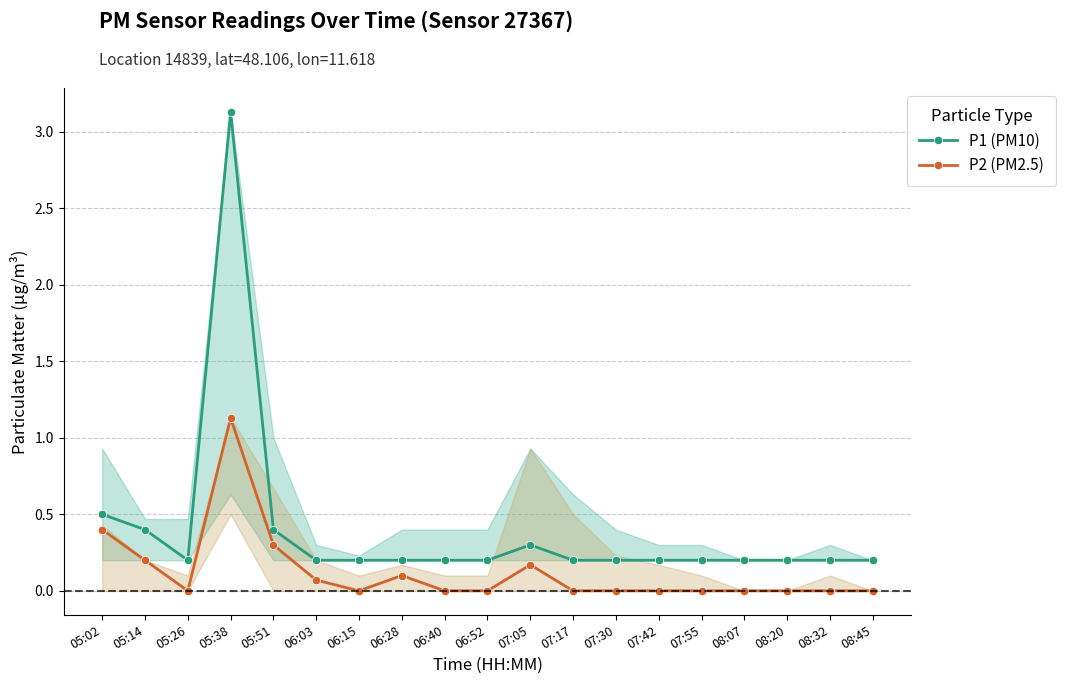

List the labels in order of P1 (PM10) value, largest first.

05:38, 05:02, 05:14, 05:51, 07:05, 05:26, 06:03, 06:15, 06:28, 06:40, 06:52, 07:17, 07:30, 07:42, 07:55, 08:07, 08:20, 08:32, 08:45